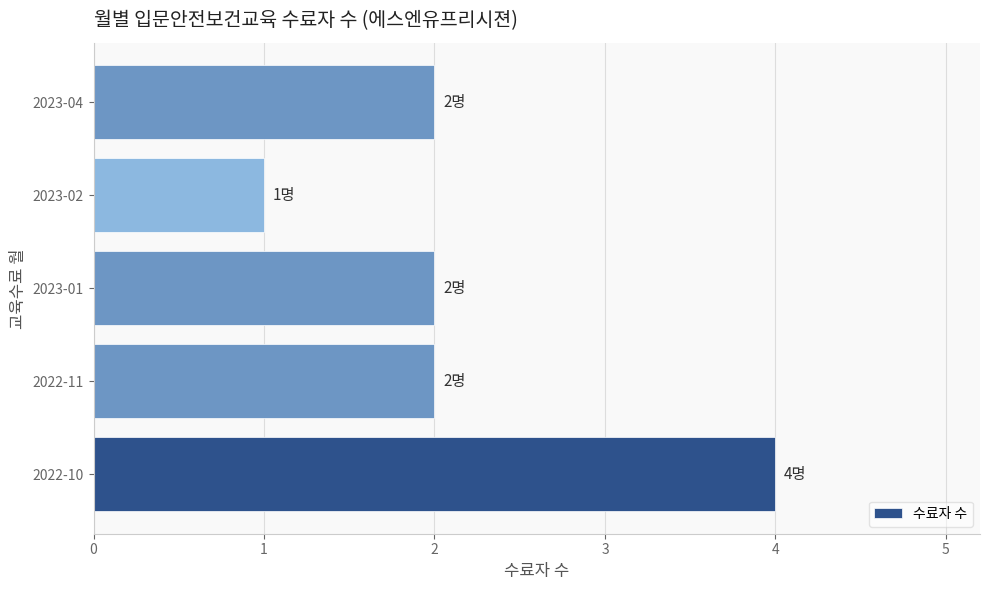

What is the sum of all values?

11